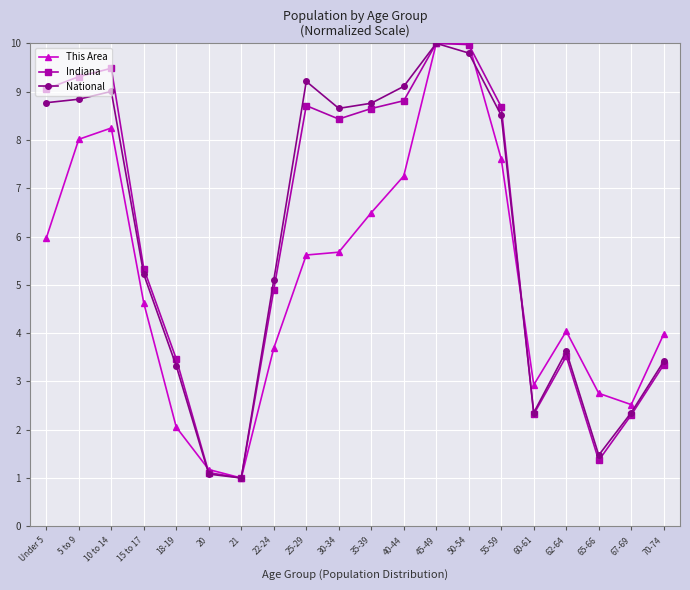

Is this an area chart (filled region under the line)?

No